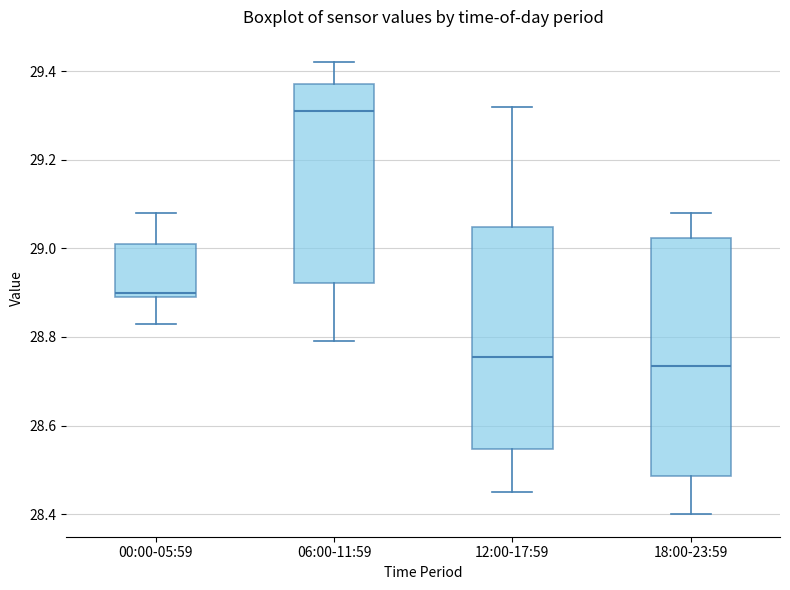

Where is the lower edge of the box for 06:00-11:59 on the y-axis? The values are not printed on the chart, so give them approximately, as read against the axis.

28.92